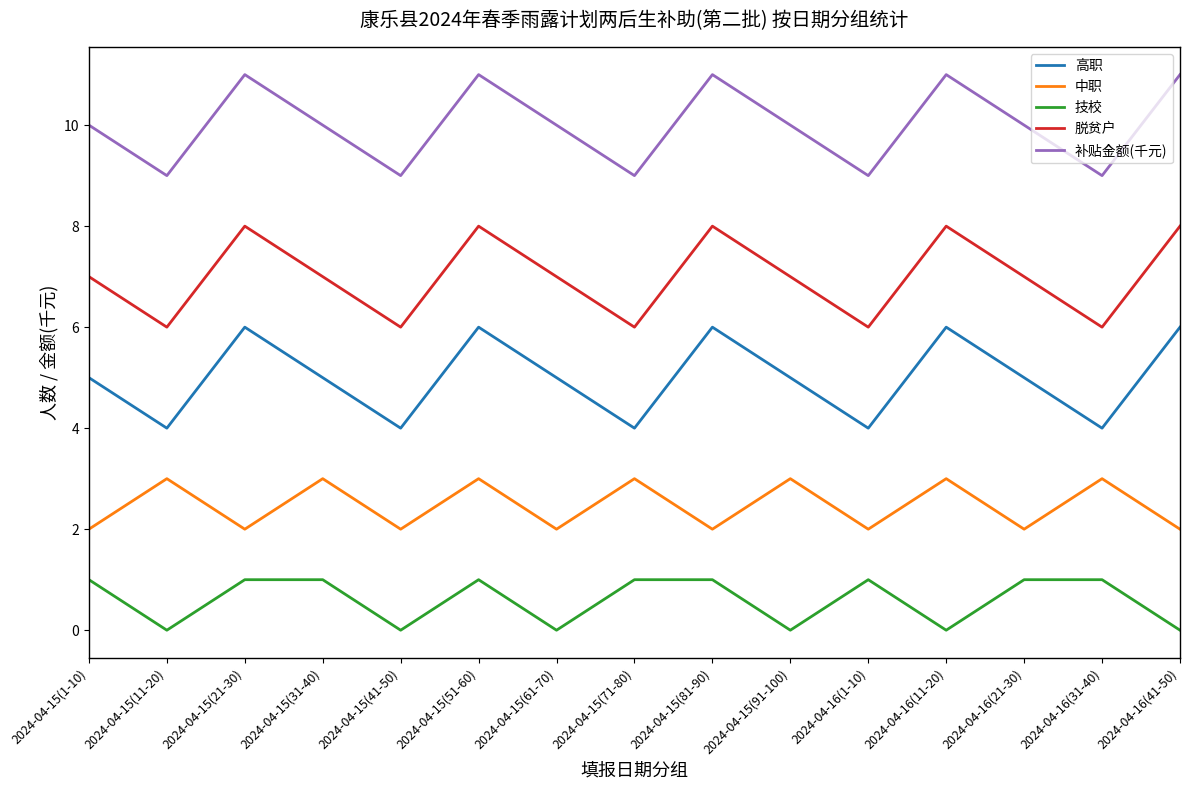

In 补贴金额(千元), how many points are lower than both neighbors (excluding endpoints)?

5